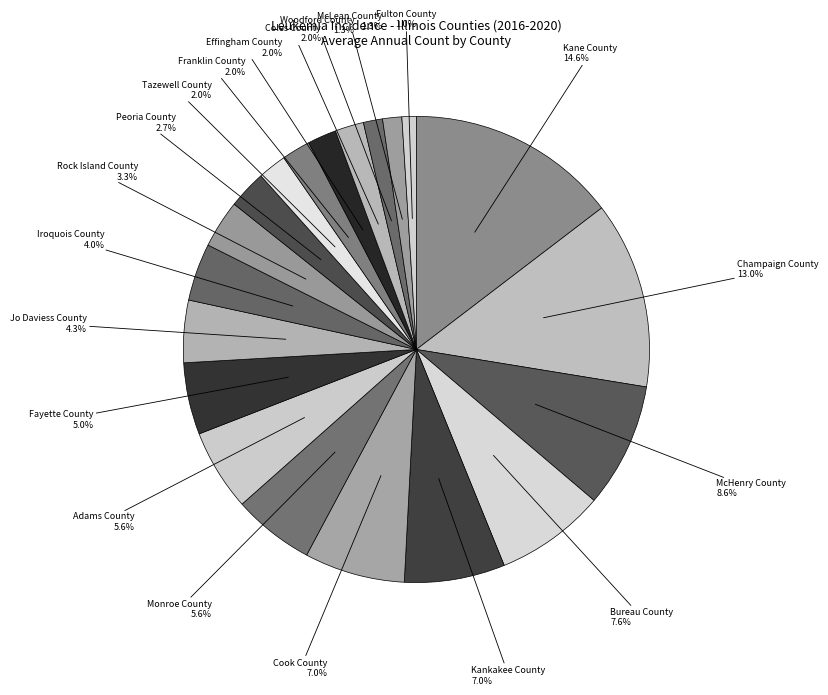

Rank the categories by value from lowest to highest.

Fulton County, Woodford County, McLean County, Effingham County, Coles County, Tazewell County, Franklin County, Peoria County, Rock Island County, Iroquois County, Jo Daviess County, Fayette County, Adams County, Monroe County, Kankakee County, Cook County, Bureau County, McHenry County, Champaign County, Kane County